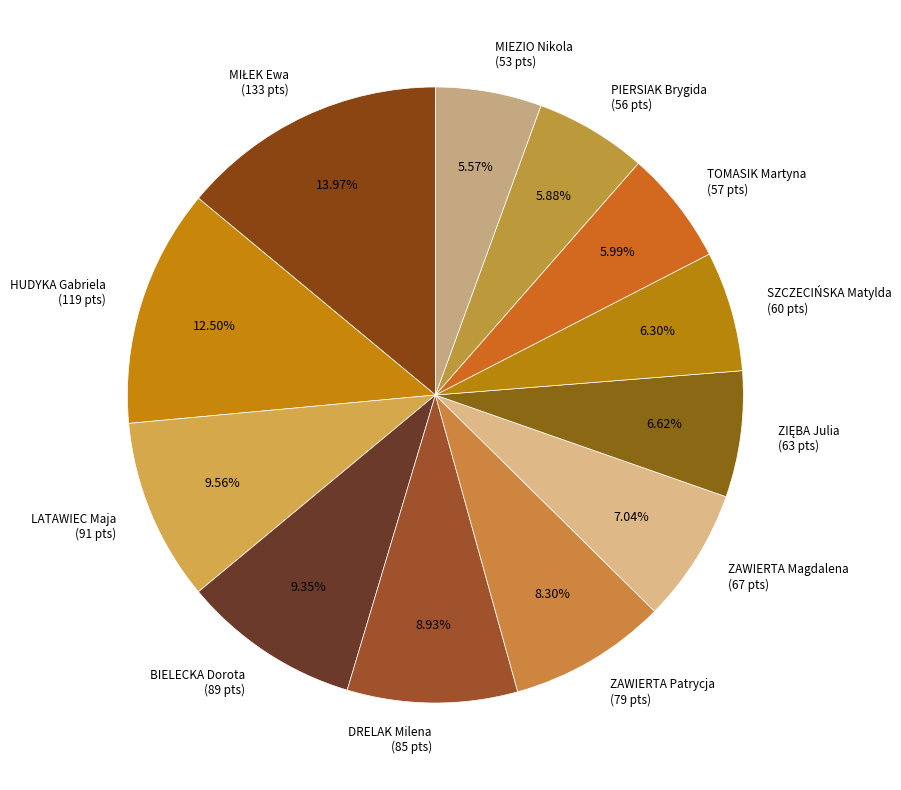

True or false: SZCZECIŃSKA Matylda accounts for 6% of the total.

True